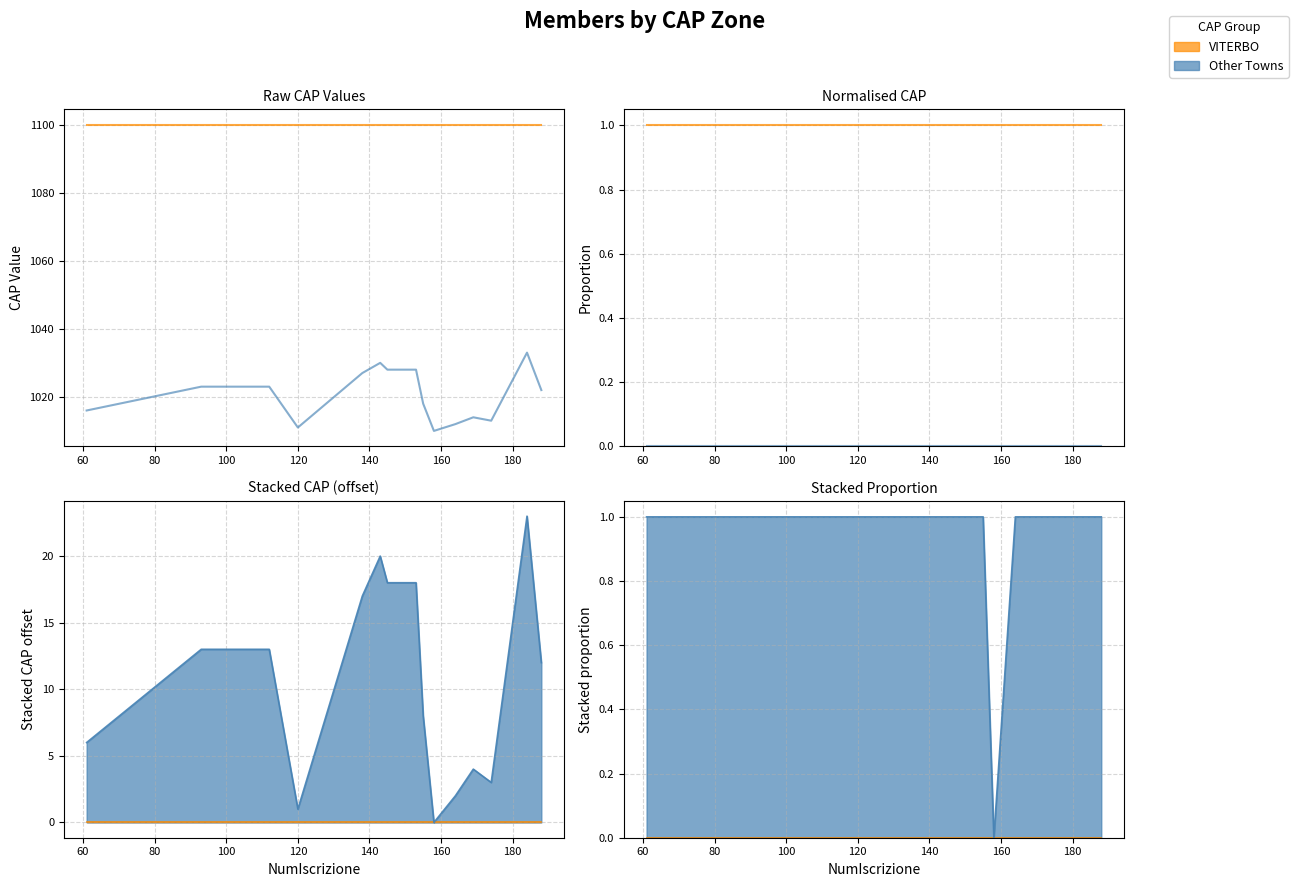

What are all the series names shown in the legend?

VITERBO, Other Towns